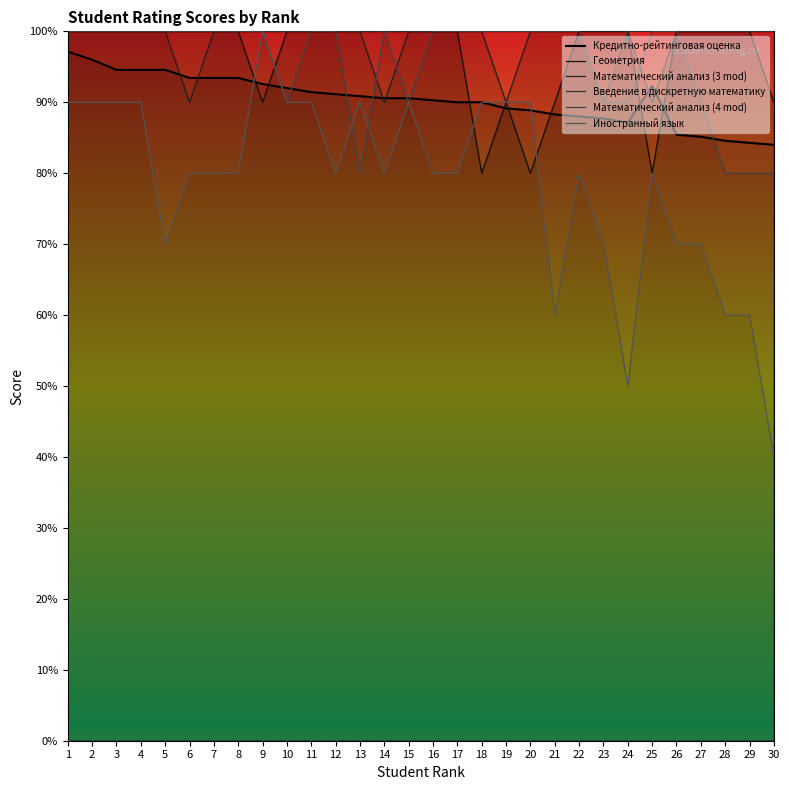

How many times do Иностранный язык and Геометрия cross each other?

4